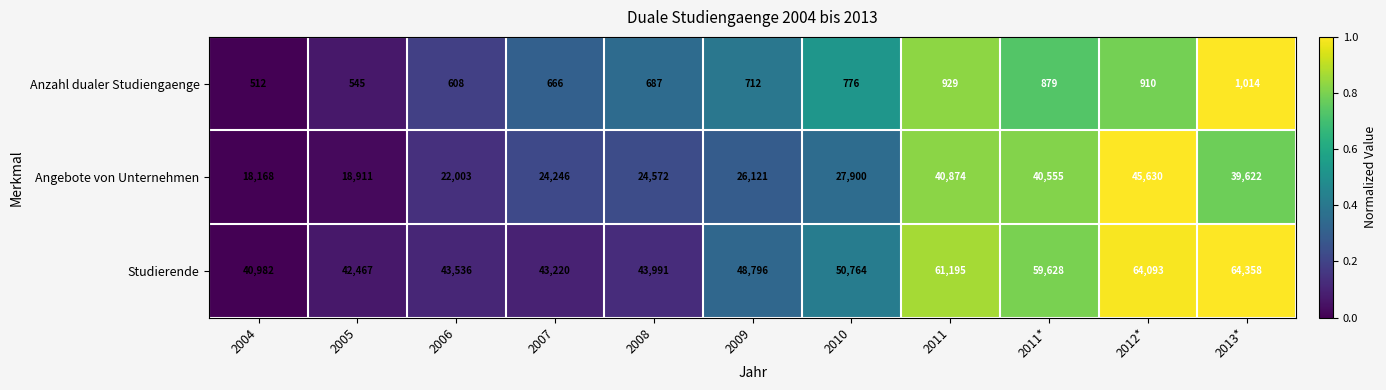

At which category is the sum across all series the highest?

2012*